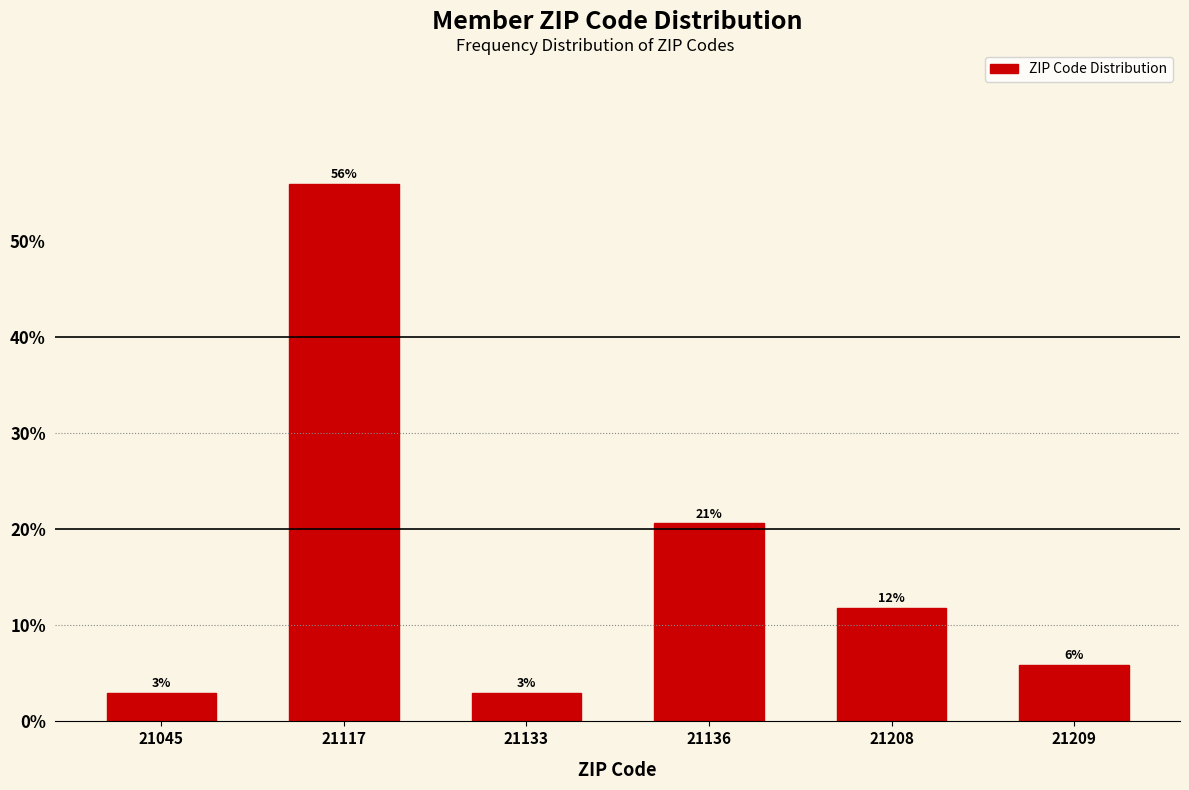

How many bars are there in total?

6